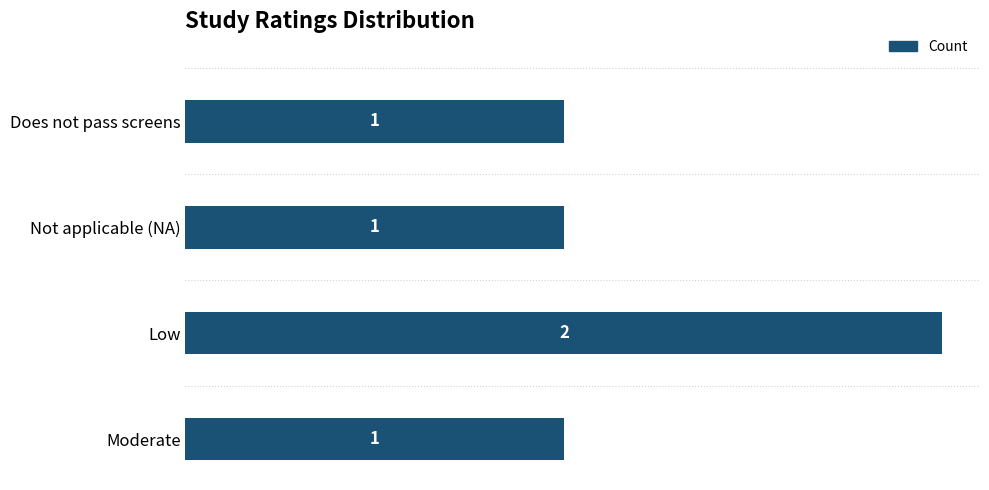

What is the label of the 4th bar from the top?

Moderate